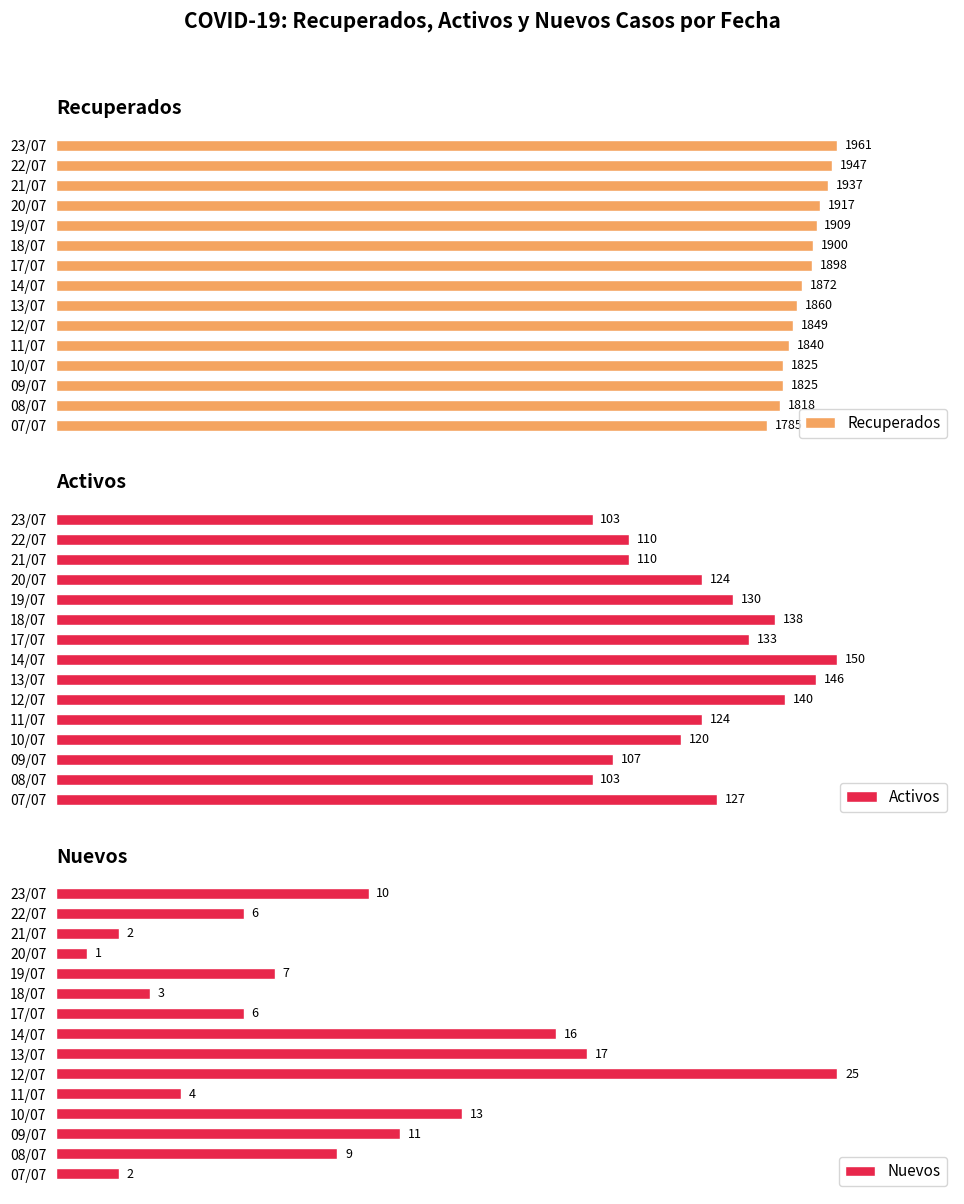

At which label does Recuperados reach its peak?

23/07